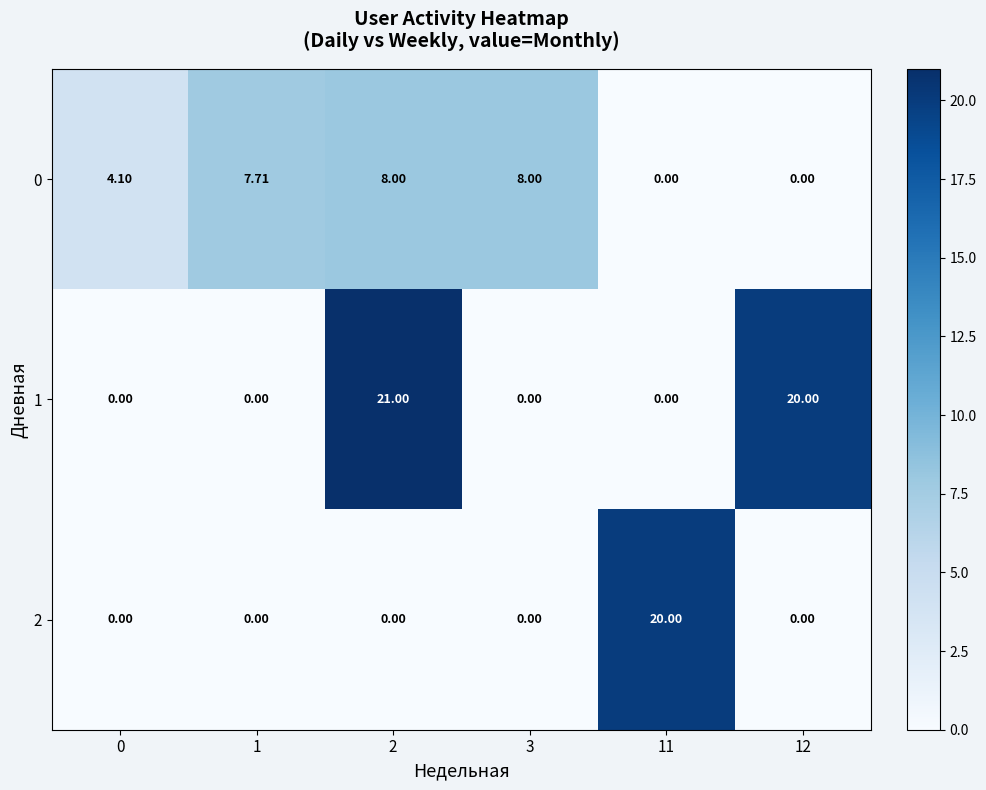

List the series in order of their overall mean, highest first.

1, 0, 2